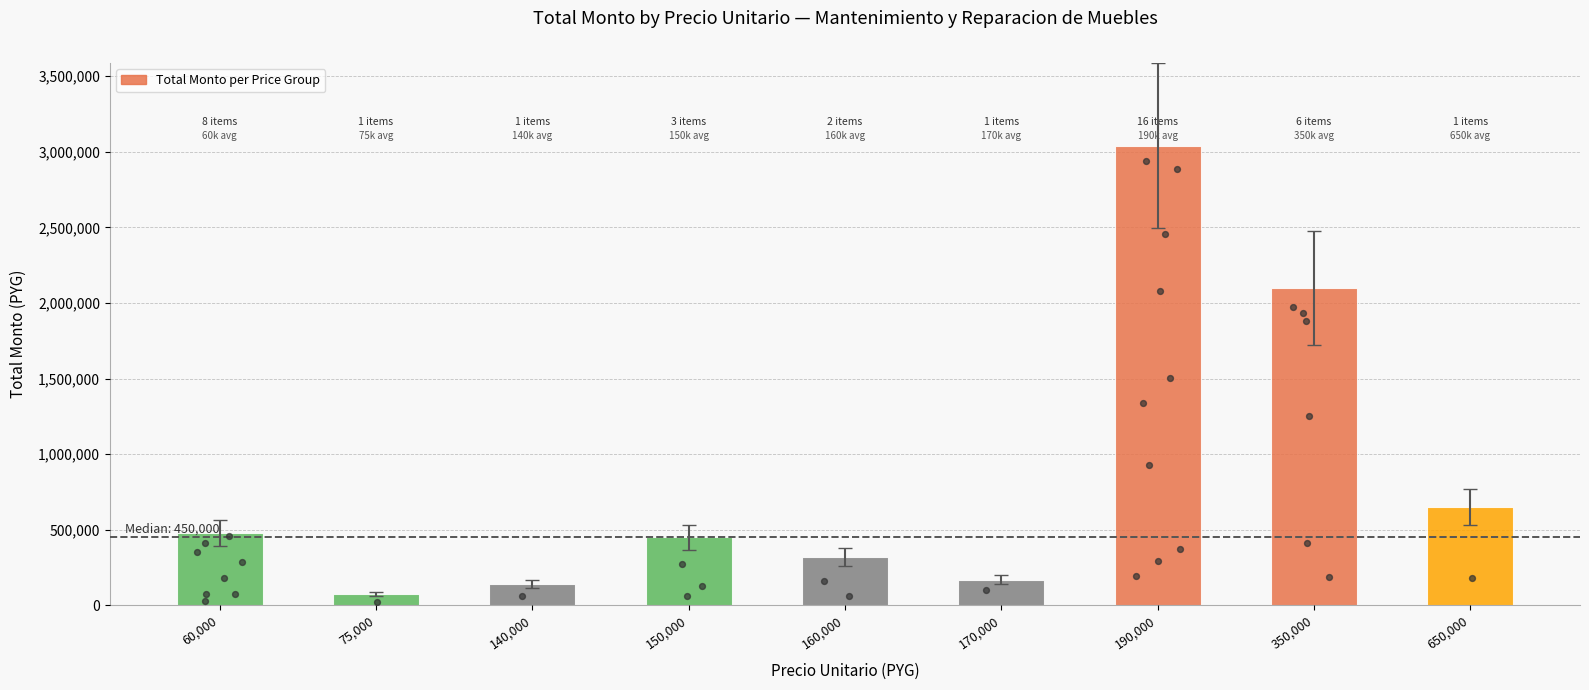

What is the change in value from 60,000 to 350,000?

+1620000